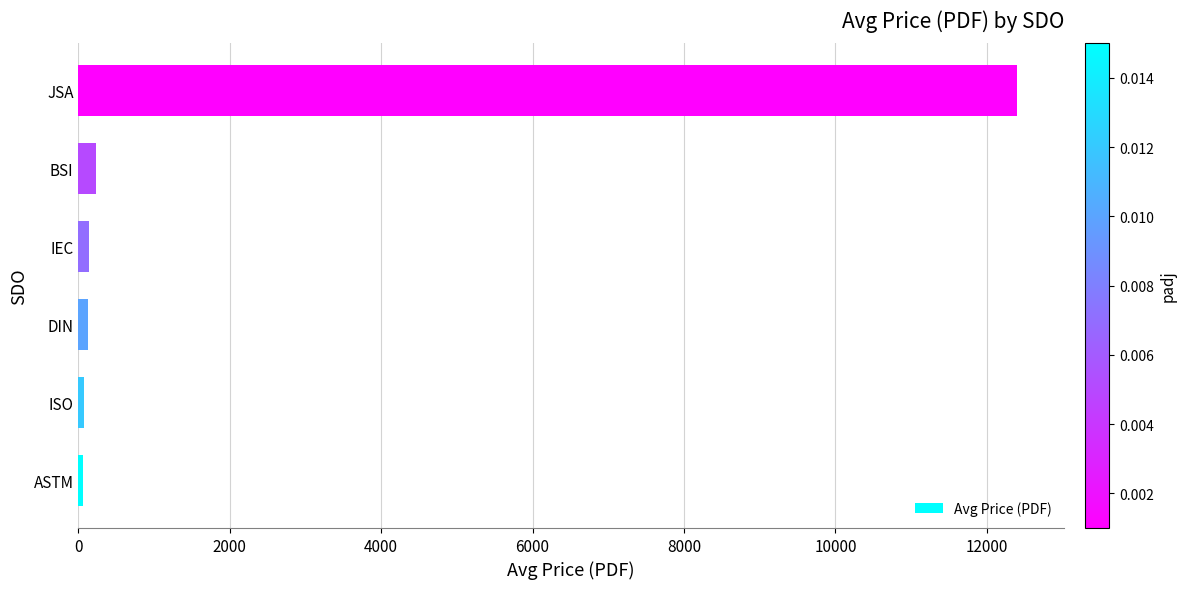

What is the approximate value at JSA?

12400.0